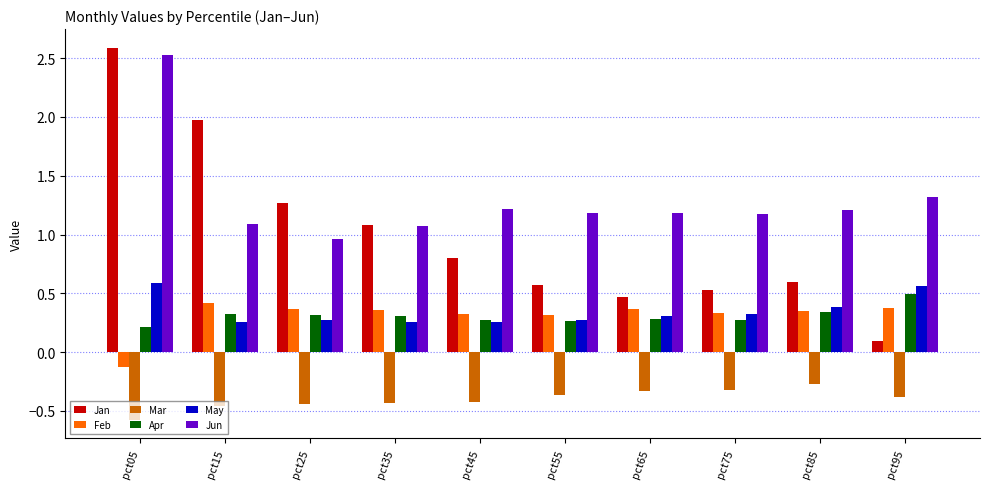

Which category has the lowest value across all series?

pct05